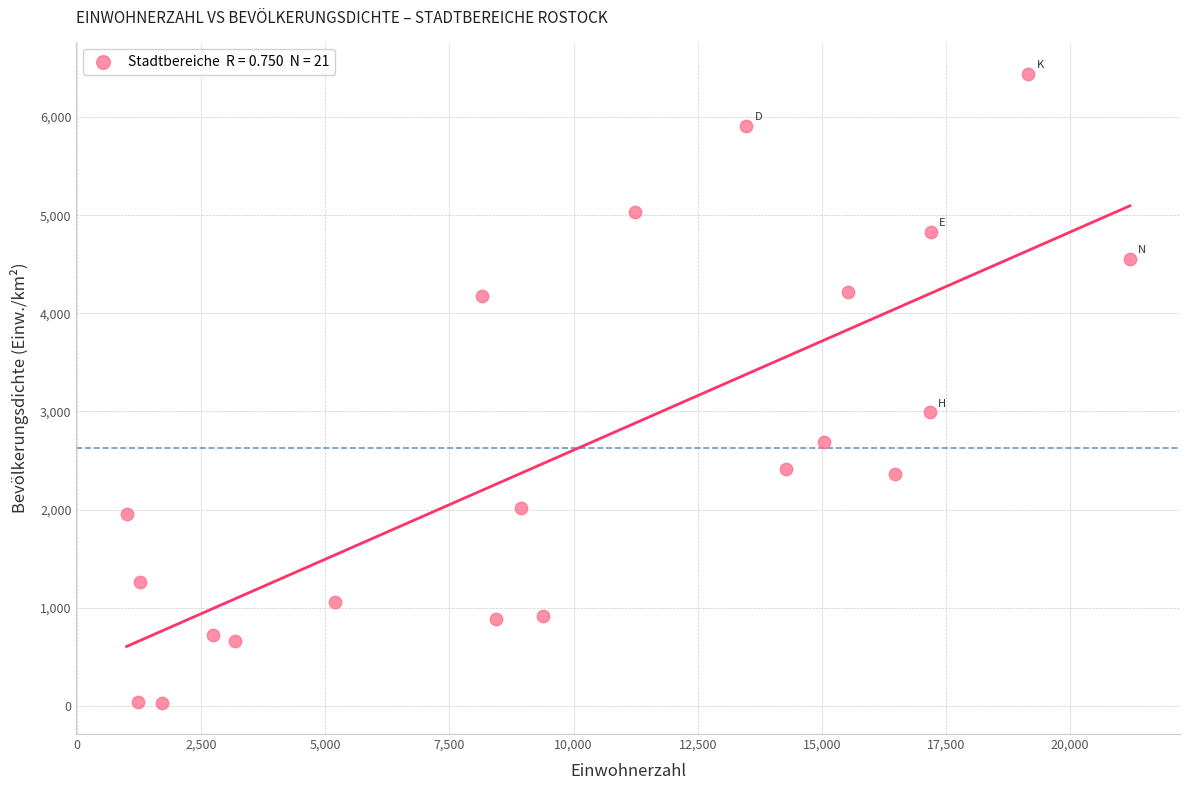

What Y value in the scatter plot is closest to 3236?

2993